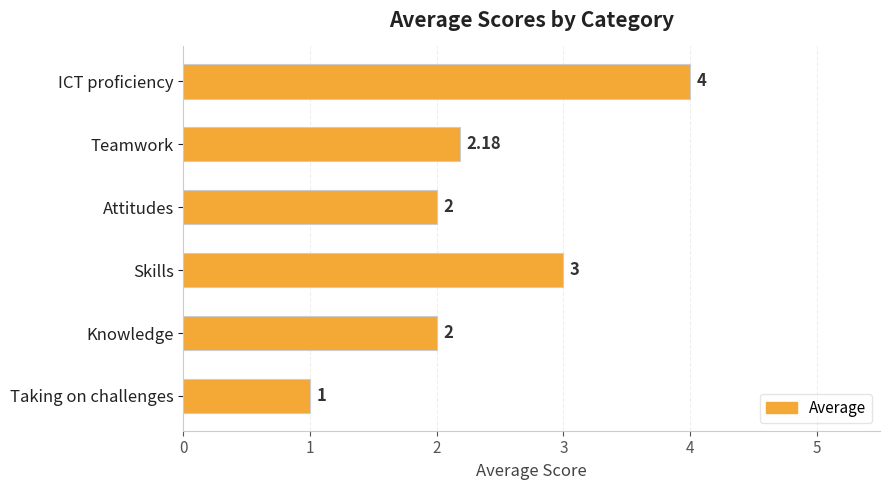

At which category does the chart reach its peak across all series?

ICT proficiency